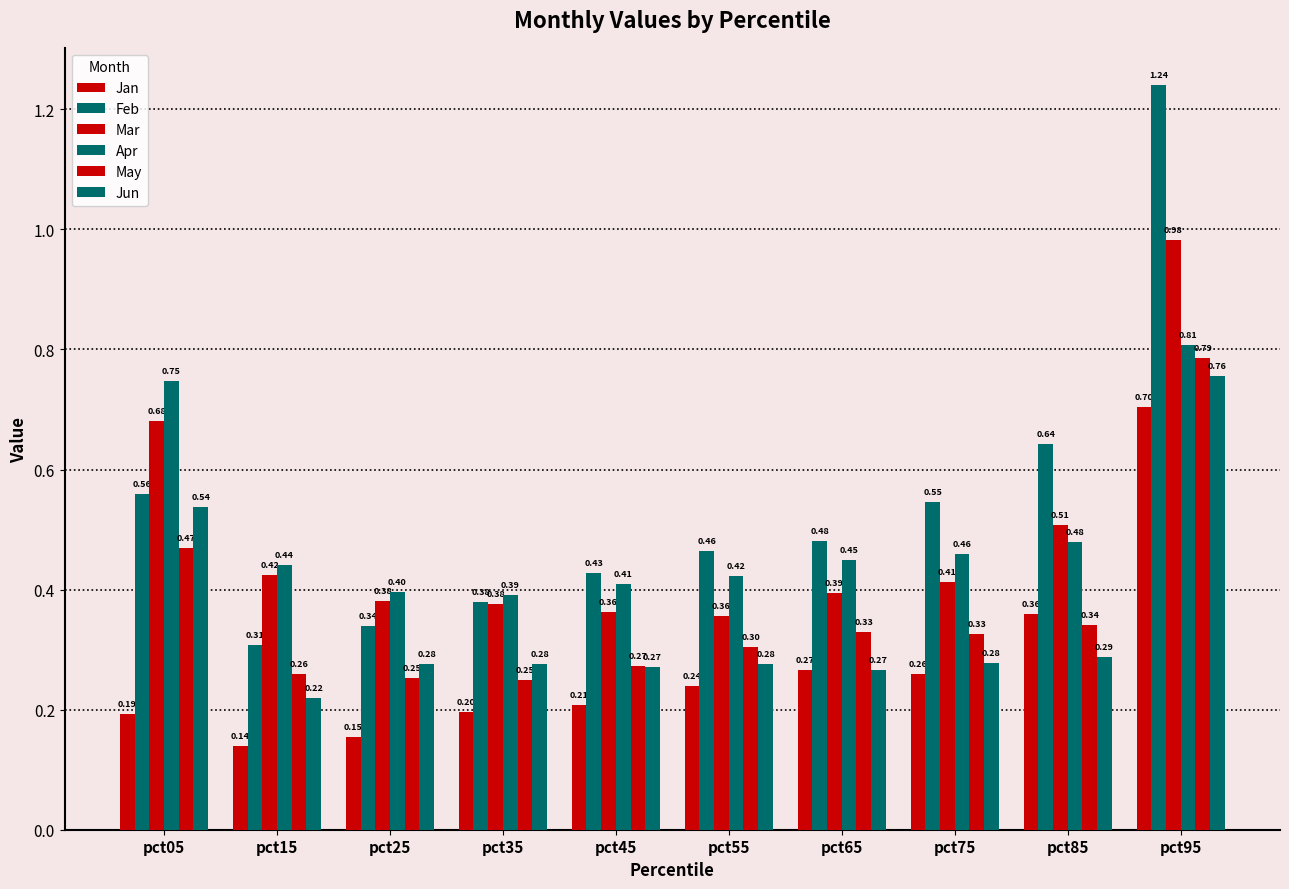

Does the chart contain any negative values?

No